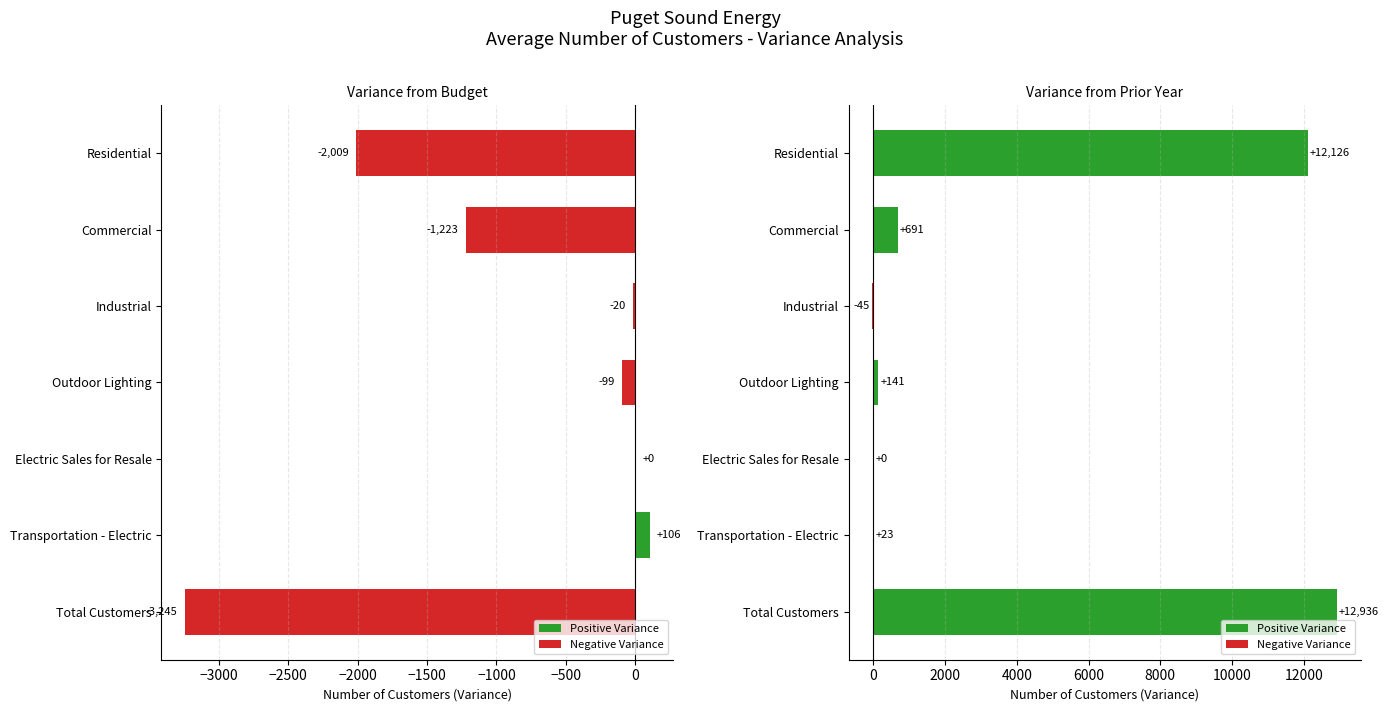

Reading right to left, what are all the values shown in this chart?

Variance from Budget: -3245	106	0	-99	-20	-1223	-2009
Variance from Prior Year: 12936	23	0	141	-45	691	12126